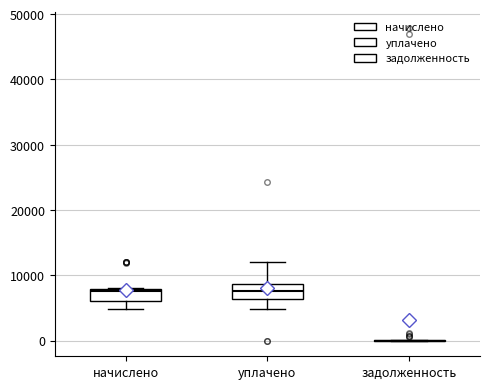

Reading left to right, transcribe this box plot: for each box, give where its median line is, the range the box spans, and where its two whiskers end, as read against the y-axis. The values are not printed on the chart, so give them approximately, as read against the axis.

начислено: median 8000, box 6000 to 8000, whiskers 5000 to 8000
уплачено: median 8000, box 6000 to 9000, whiskers 5000 to 12000
задолженность: box collapsed to a line at 0, whiskers 0 to 0